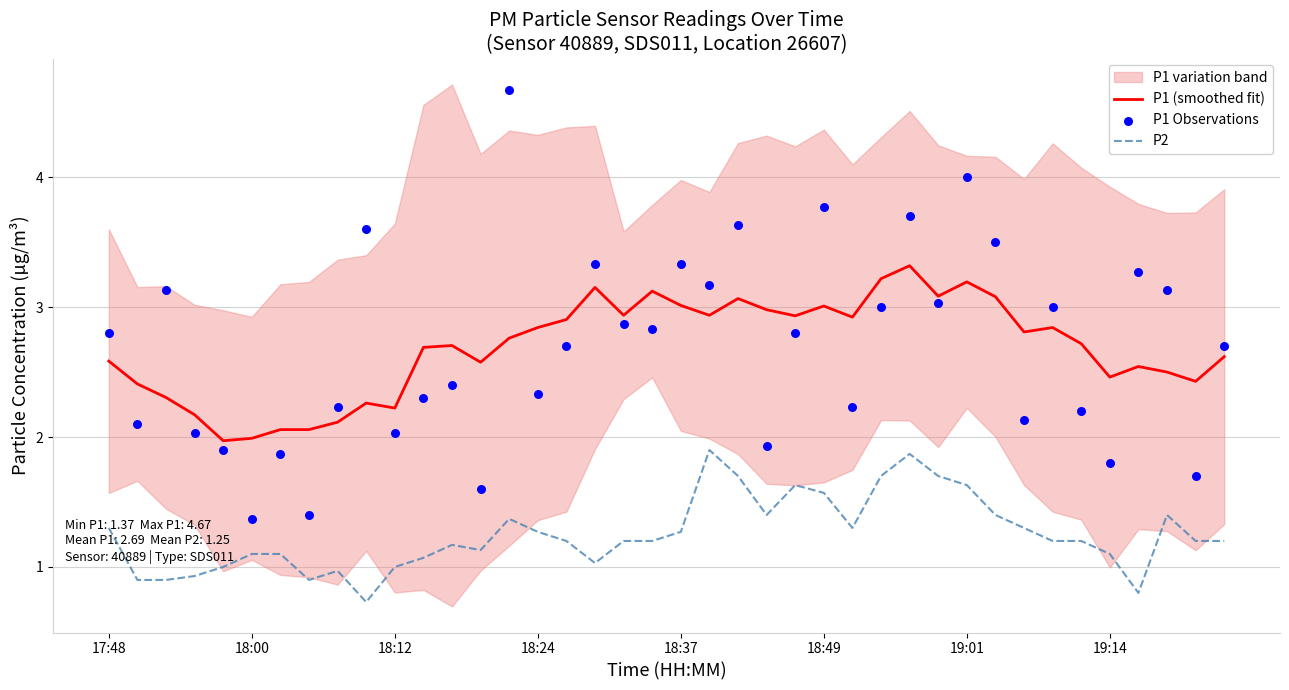

True or false: P1 (smoothed fit) and P2 intersect in this chart.

False